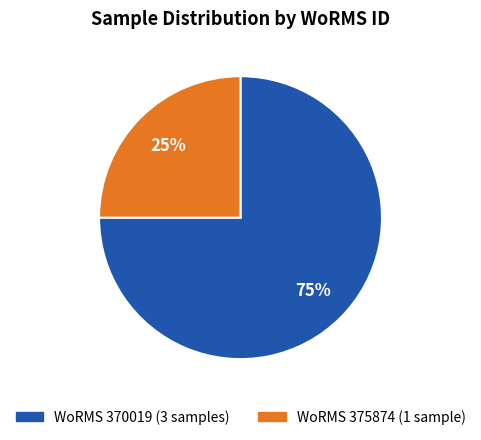

To the nearest percent, what portion does WoRMS 375874 (1 sample) represent?

25%